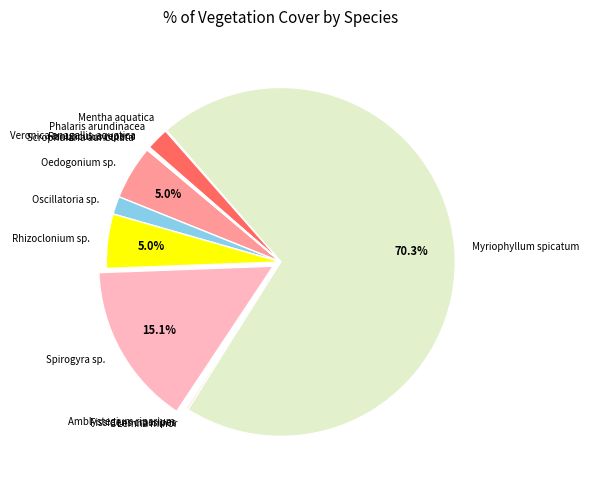

Which slice is the largest?

Myriophyllum spicatum